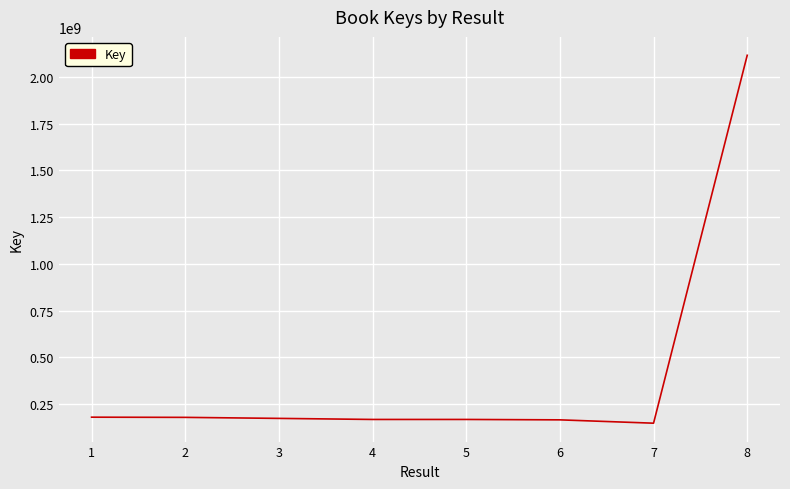

What is the greatest value displayed?

2116986675